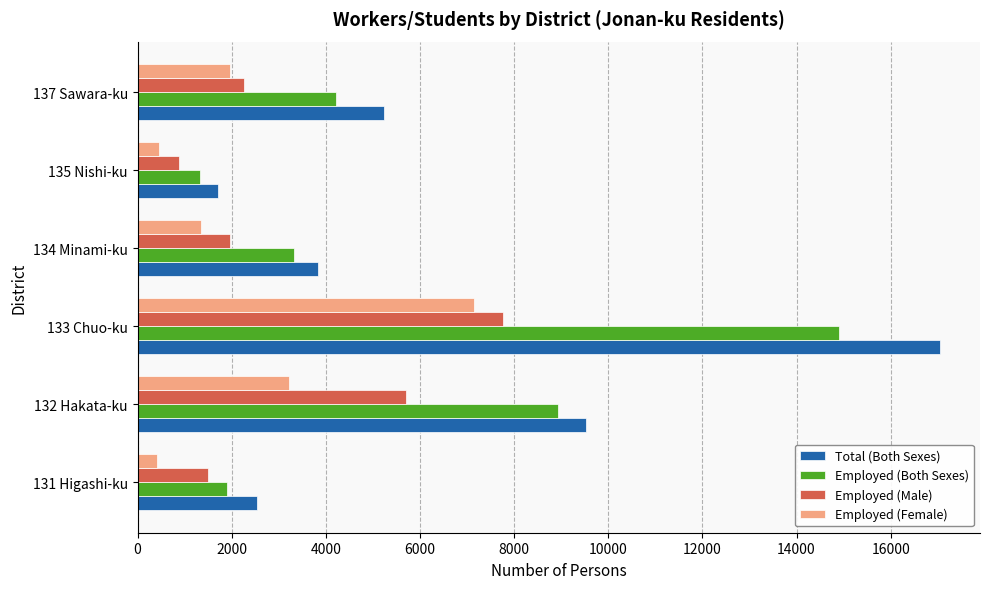

What is the total value across all series at 131 Higashi-ku?

6356